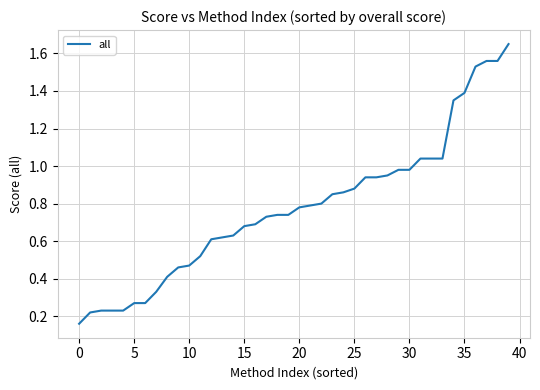

Is it true that the value at 35 is 1.9?

False